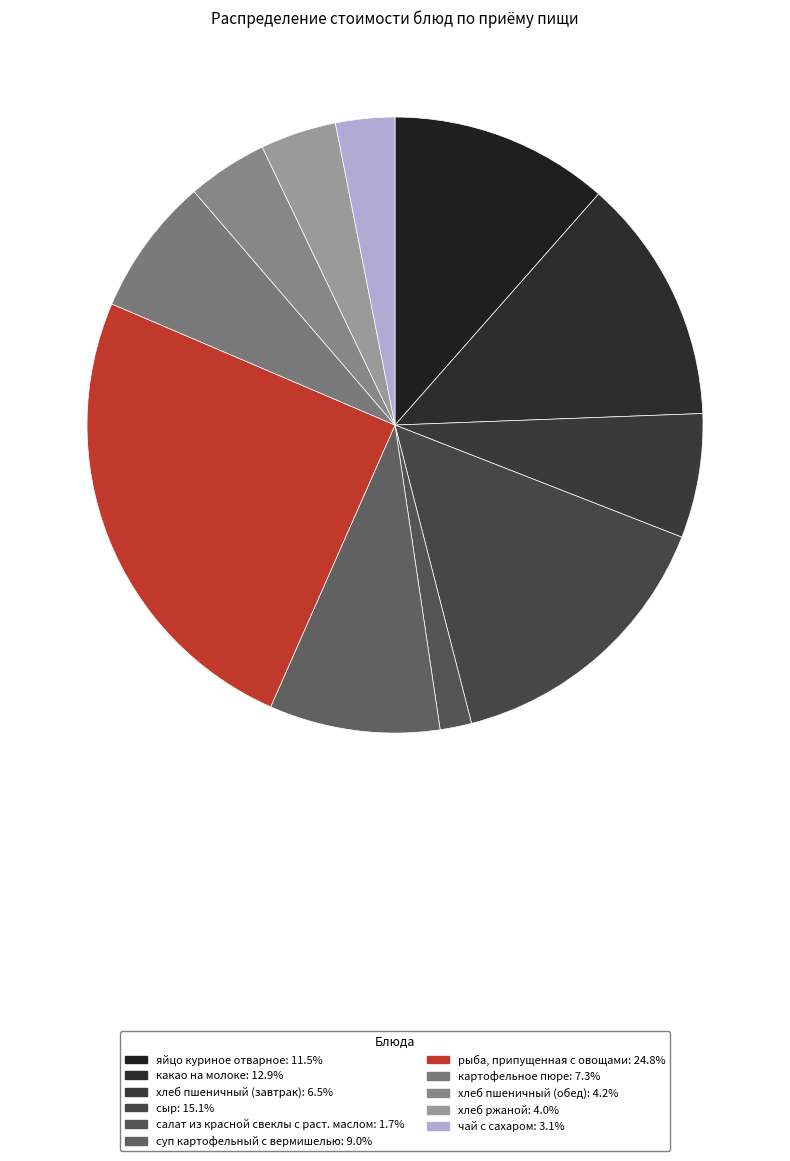

To the nearest percent, what portion does яйцо куриное отварное represent?

11%